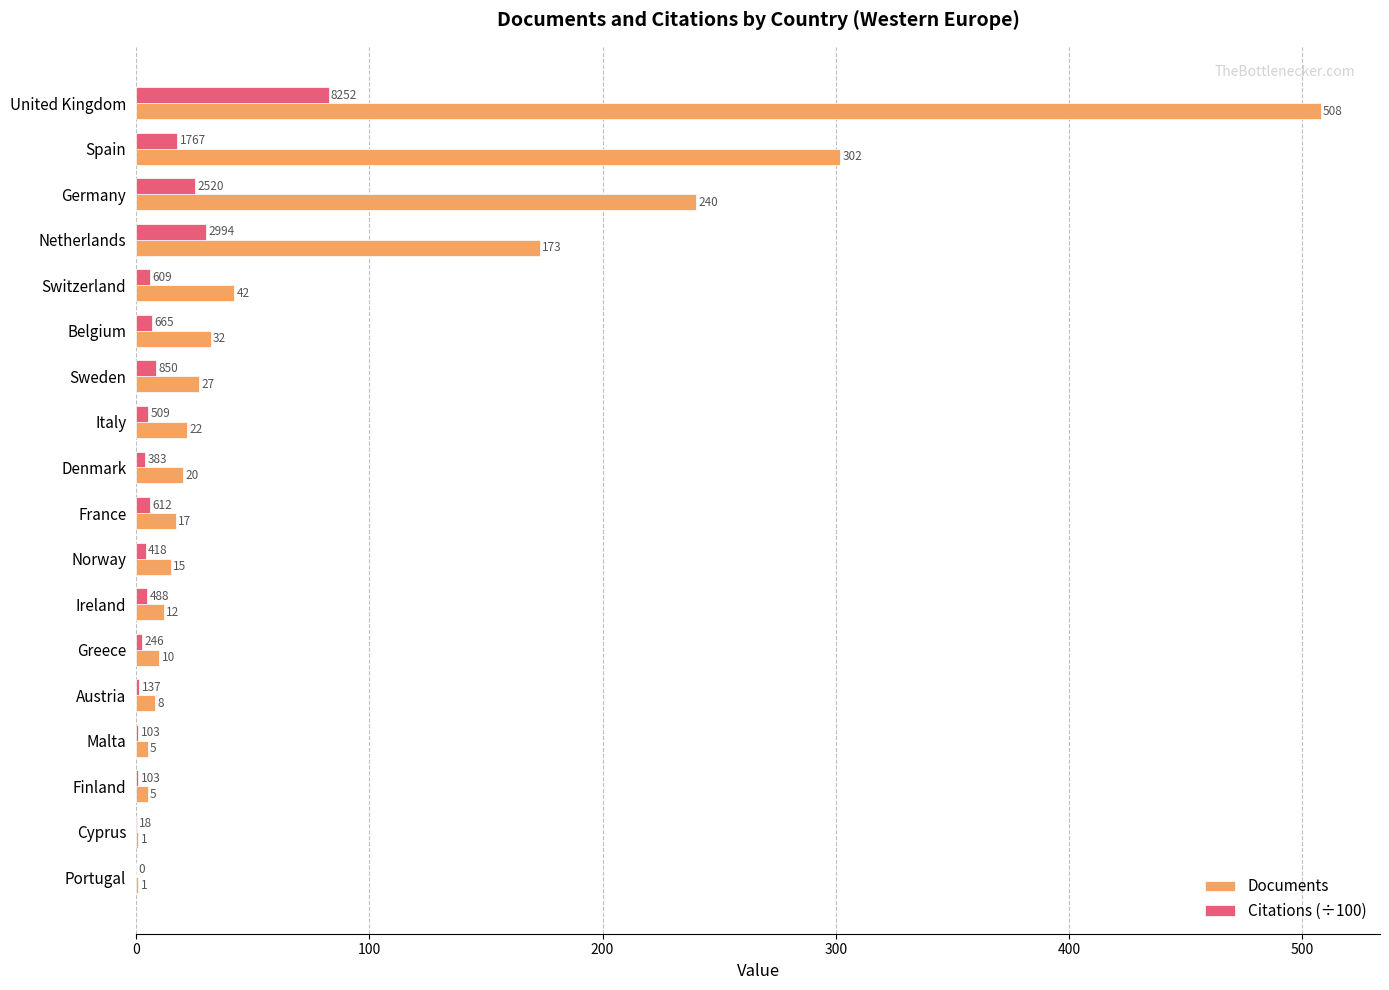

At which category is the sum across all series the highest?

United Kingdom